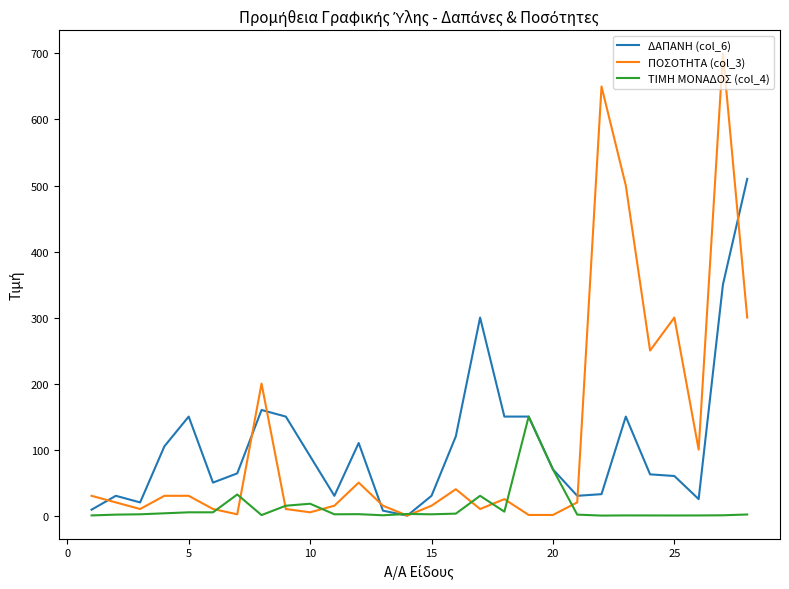

Which series has the largest range (max minus min)?

ΠΟΣΟΤΗΤΑ (col_3)